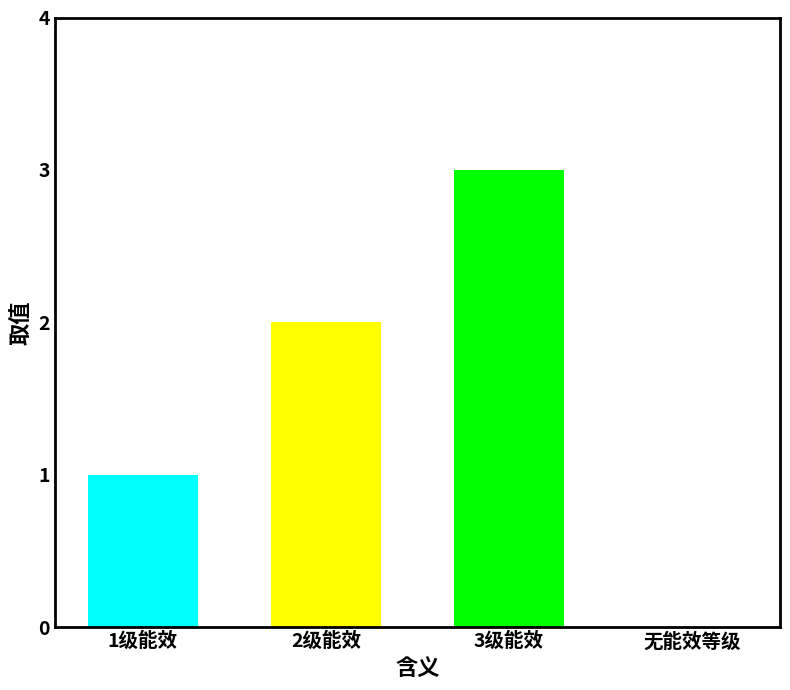

Reading right to left, extract all data points from this chart.

无能效等级=0	3级能效=3	2级能效=2	1级能效=1